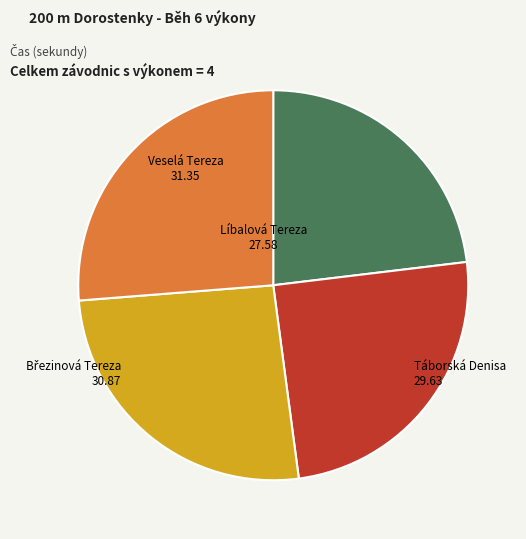

Is there a majority slice in this chart?

No